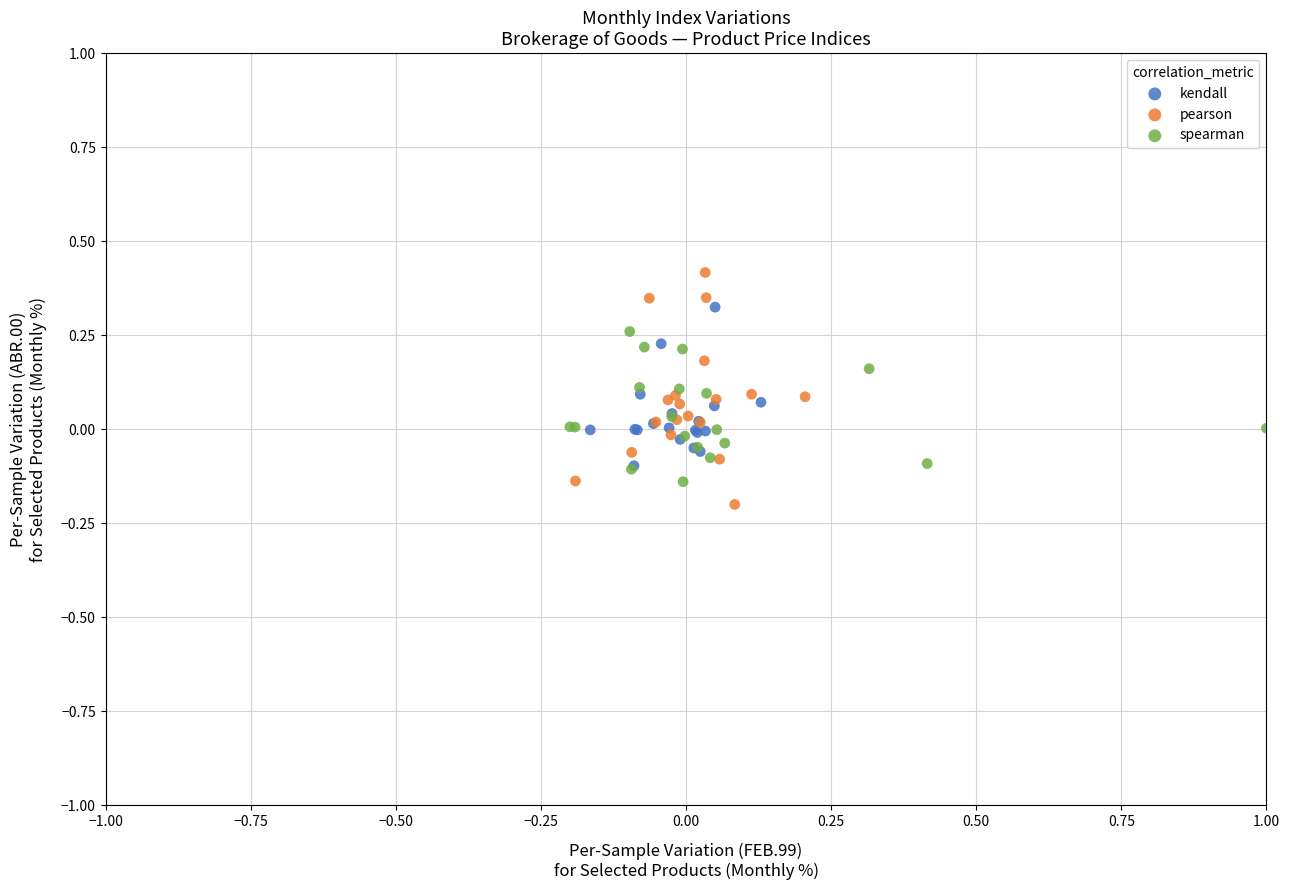

Which series reaches the maximum Y coordinate?

pearson